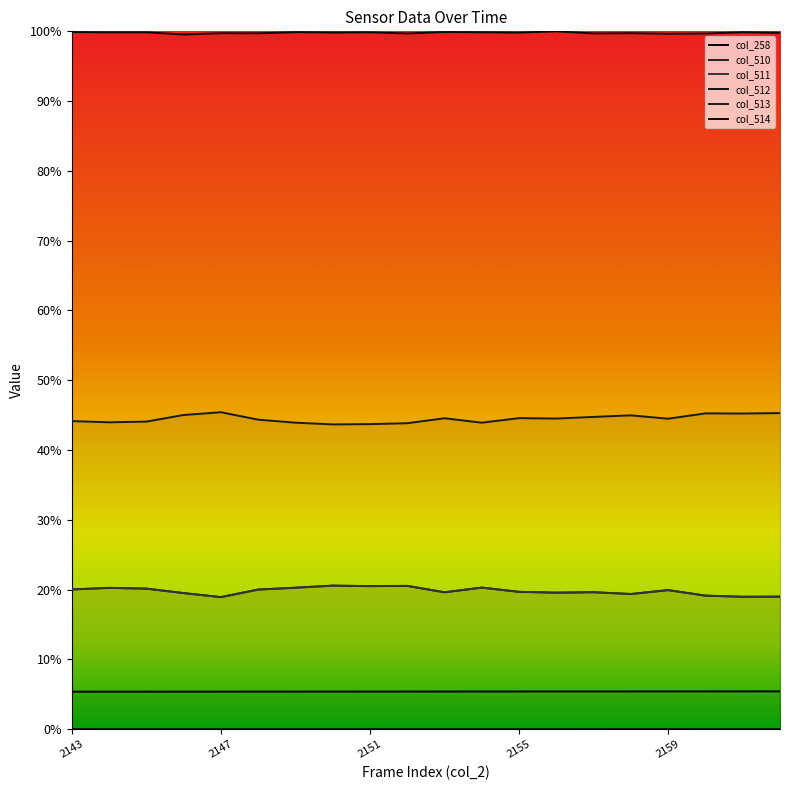

List the labels in order of col_514 value, smallest first.

2146, 2159, 2160, 2152, 2157, 2148, 2147, 2158, 2162, 2155, 2150, 2144, 2145, 2151, 2154, 2161, 2149, 2143, 2153, 2156